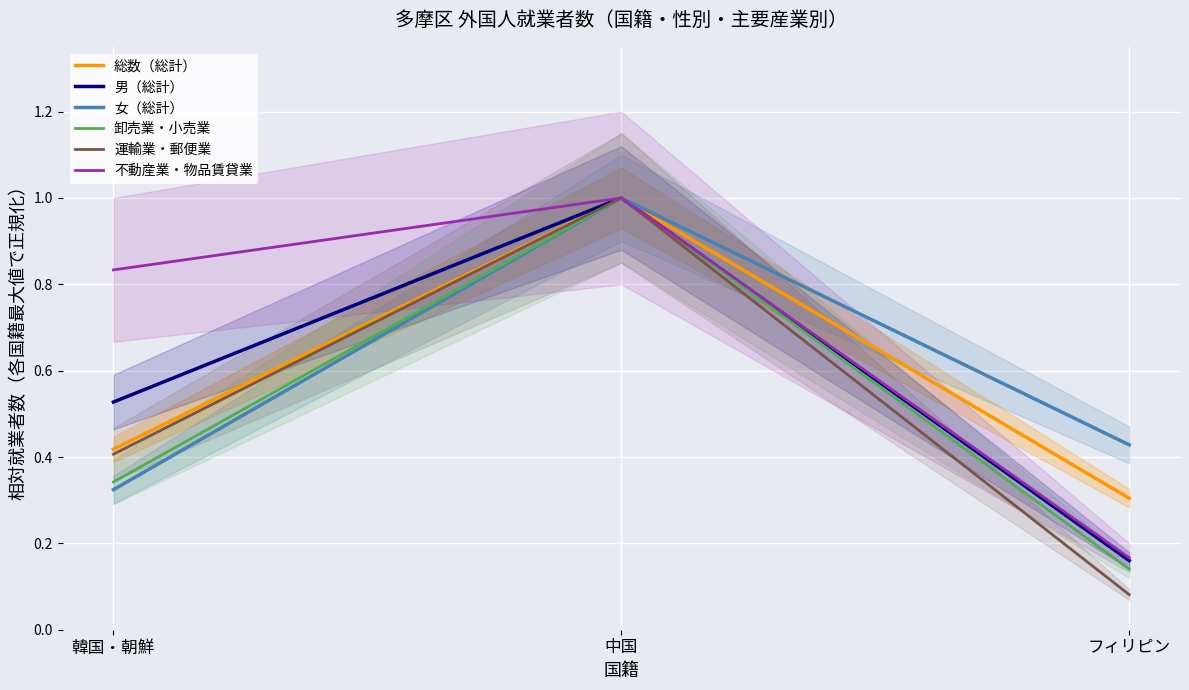

What is the difference between the second highest and minimum values in the 総数（総計） series?

0.1